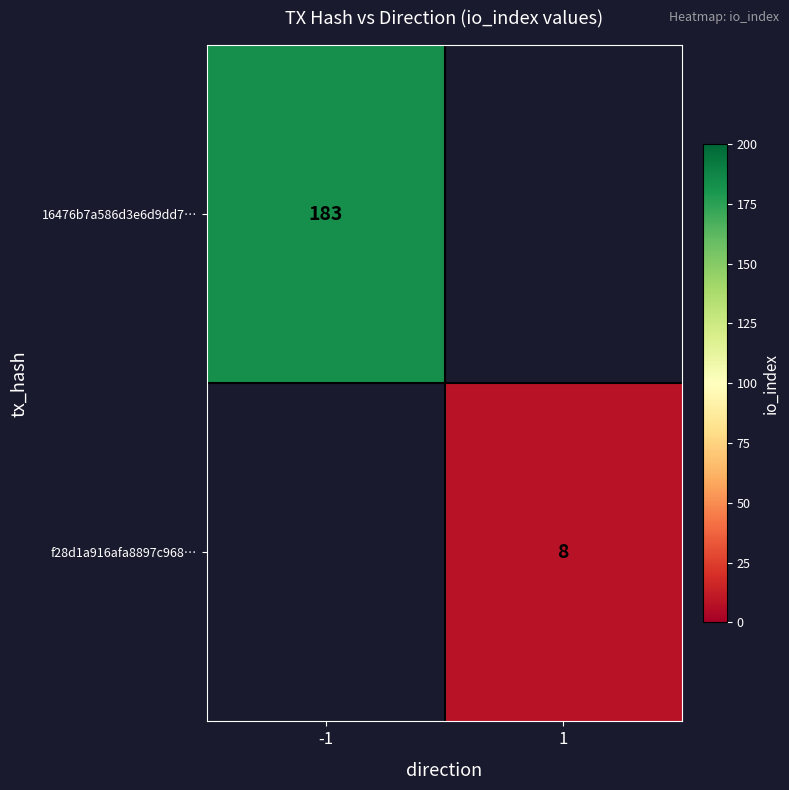

Which label corresponds to the smallest value in the chart?

1